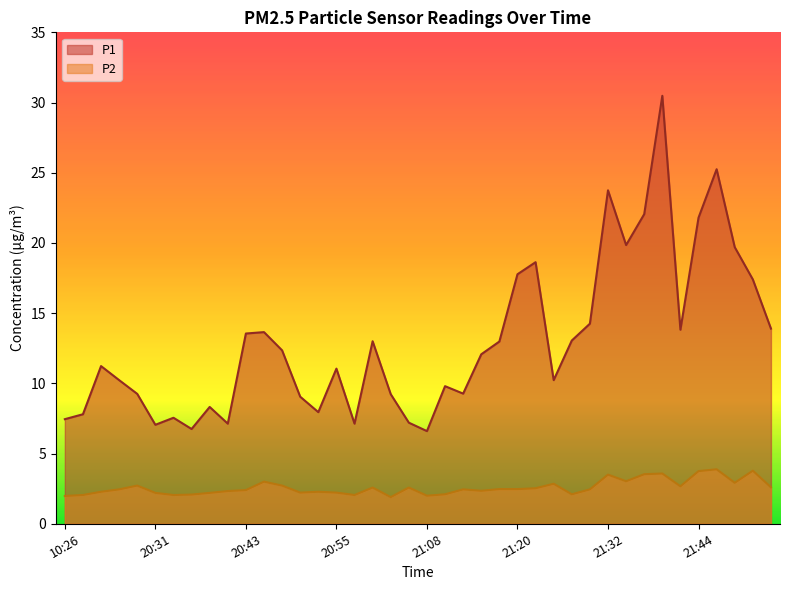

Rank the series by their average value, from highest to lowest.

P1, P2